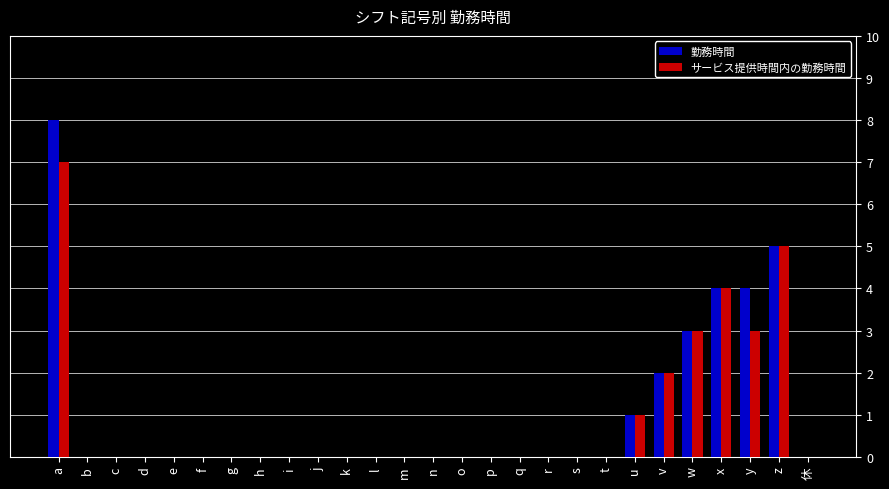

Is the value of 勤務時間 at m greater than the value of サービス提供時間内の勤務時間 at v?

No